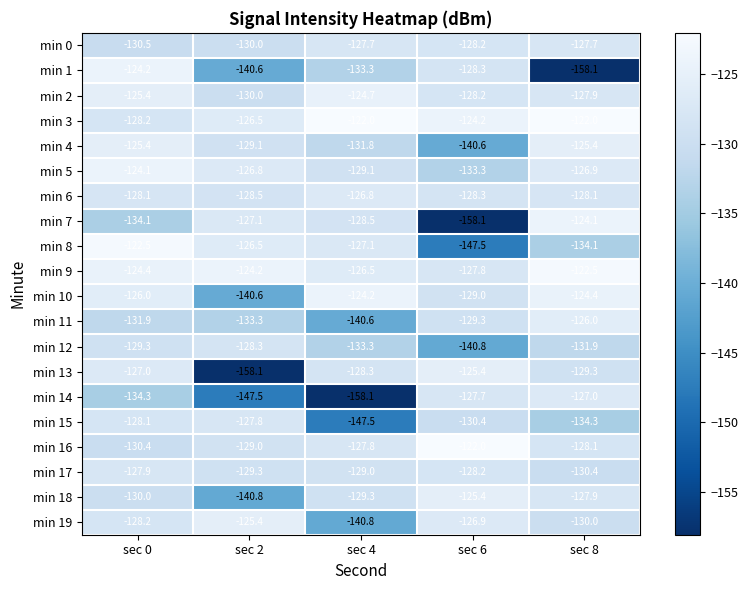

Which series has the largest total across all categories?

min 3